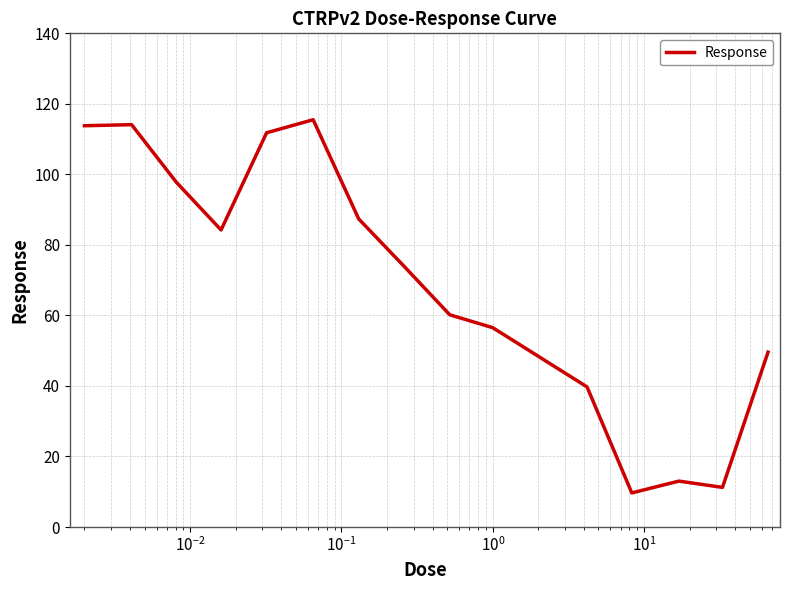

What is the difference between the maximum and minimum values?

105.8